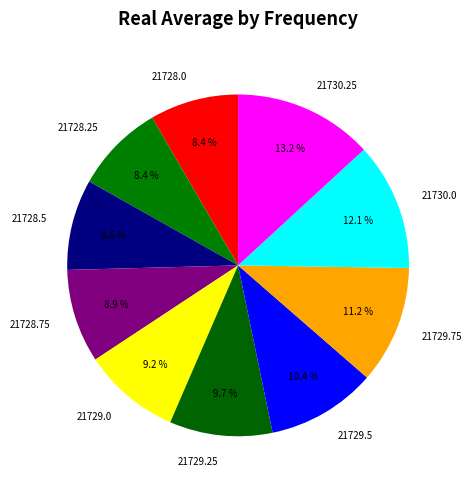

Between 21729.25 and 21729.0, which is larger?

21729.25